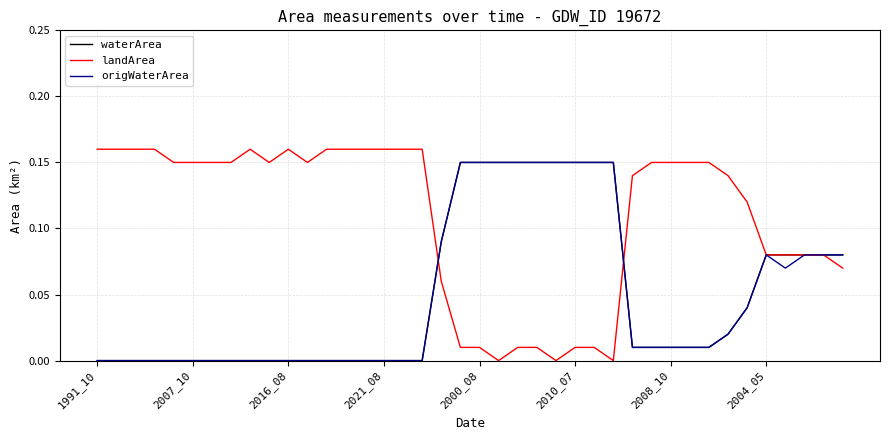

What are all the series names shown in the legend?

waterArea, landArea, origWaterArea